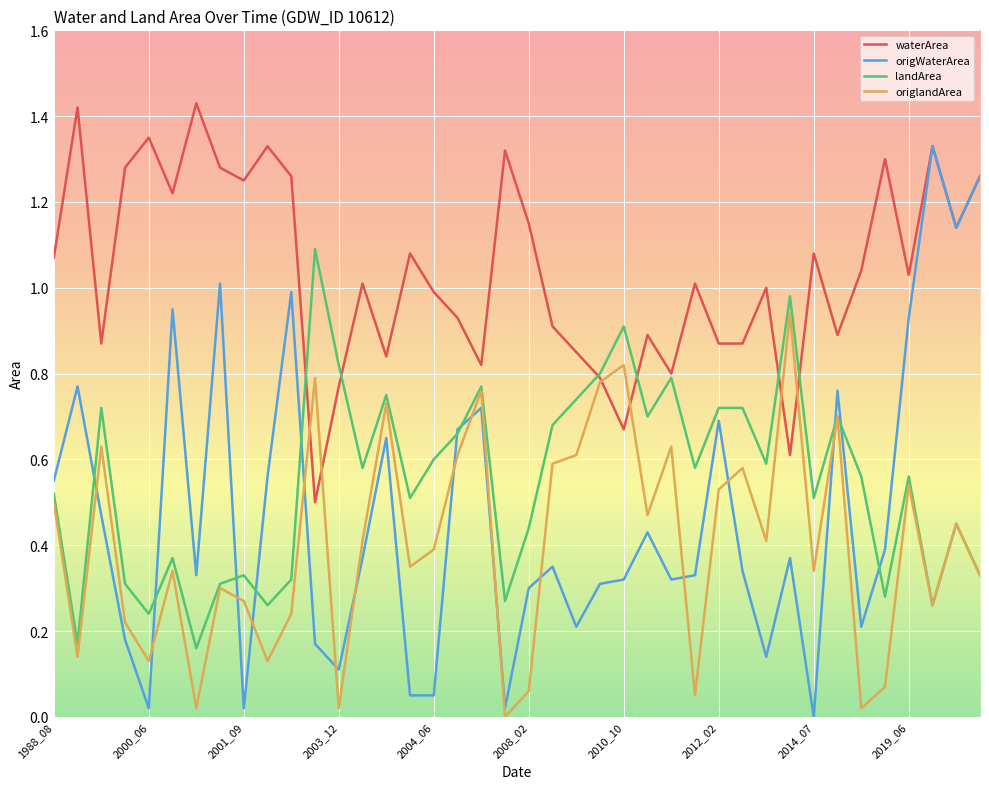

True or false: origWaterArea and origlandArea intersect in this chart.

True